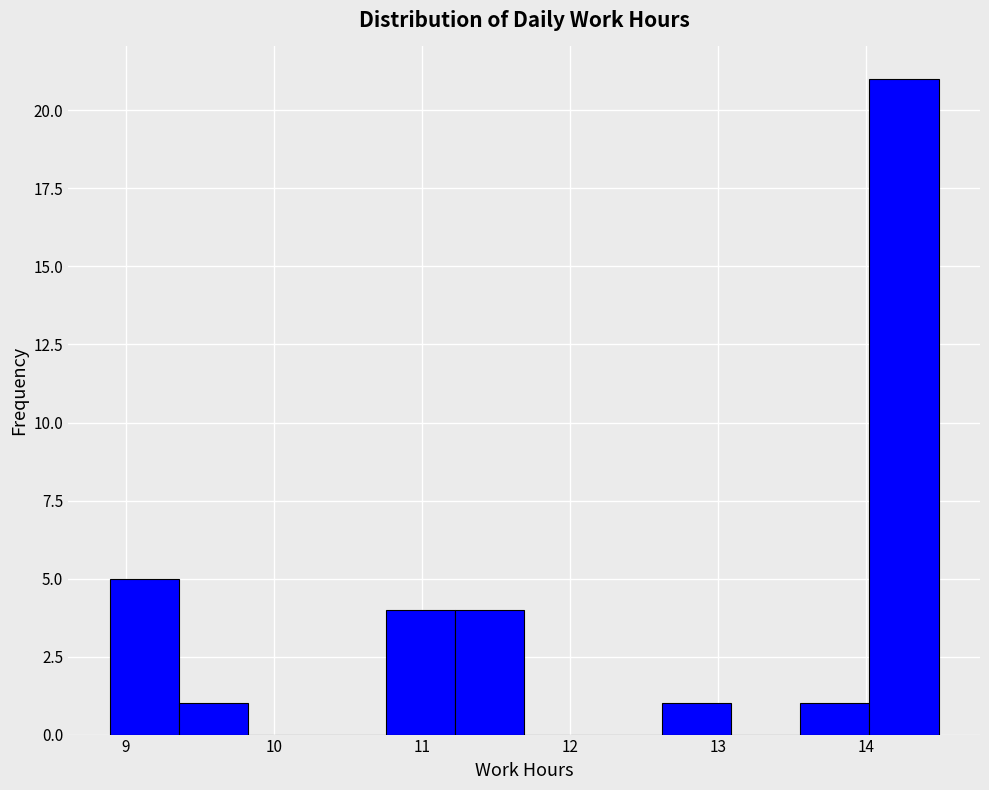

Reading left to right, list every bar in this chart as the range it spans on the x-axis followed by its height. Neither the bar edges nor the heights are printed on the chart, so give them approximately, as read against the axes.

8.9 to 9.4: 5
9.4 to 9.8: 1
9.8 to 10.3: 0
10.3 to 10.8: 0
10.8 to 11.2: 4
11.2 to 11.7: 4
11.7 to 12.2: 0
12.2 to 12.6: 0
12.6 to 13.1: 1
13.1 to 13.6: 0
13.6 to 14.0: 1
14.0 to 14.5: 21